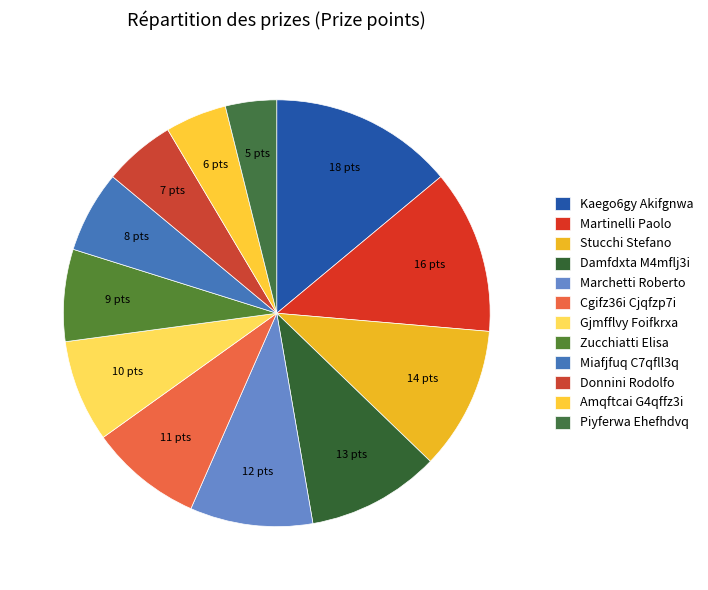

The Miafjfuq C7qfll3q slice represents 6% of the pie. True or false?

True